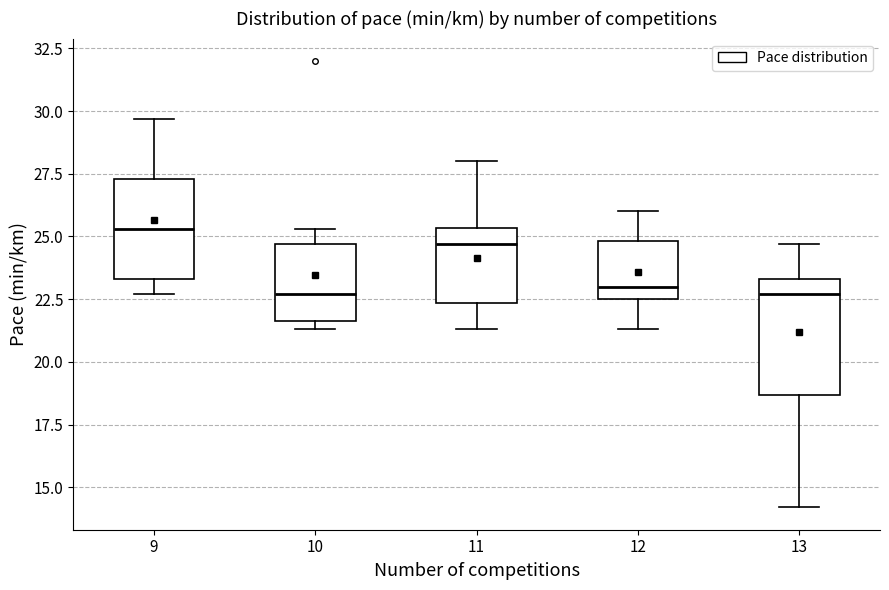

Which box's median line is the highest?

9